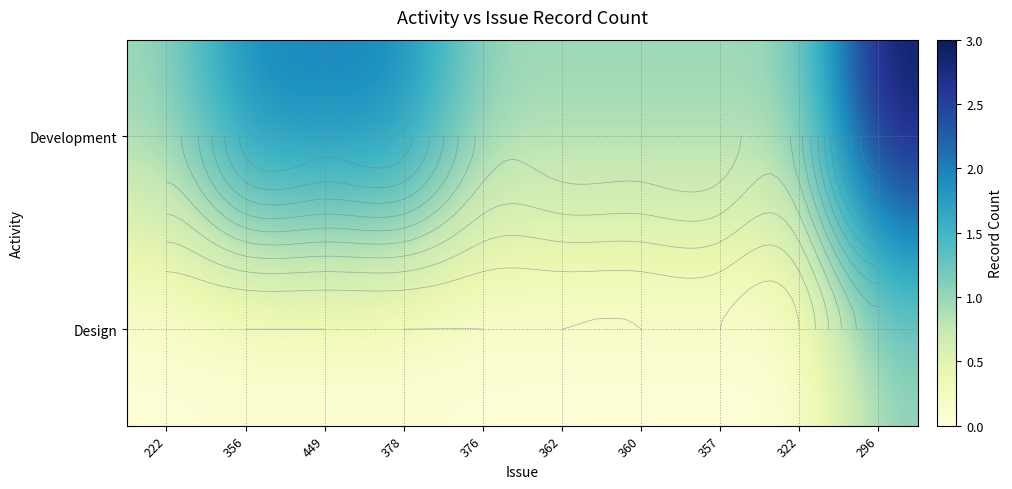

At which label is Design closest to 0?

222